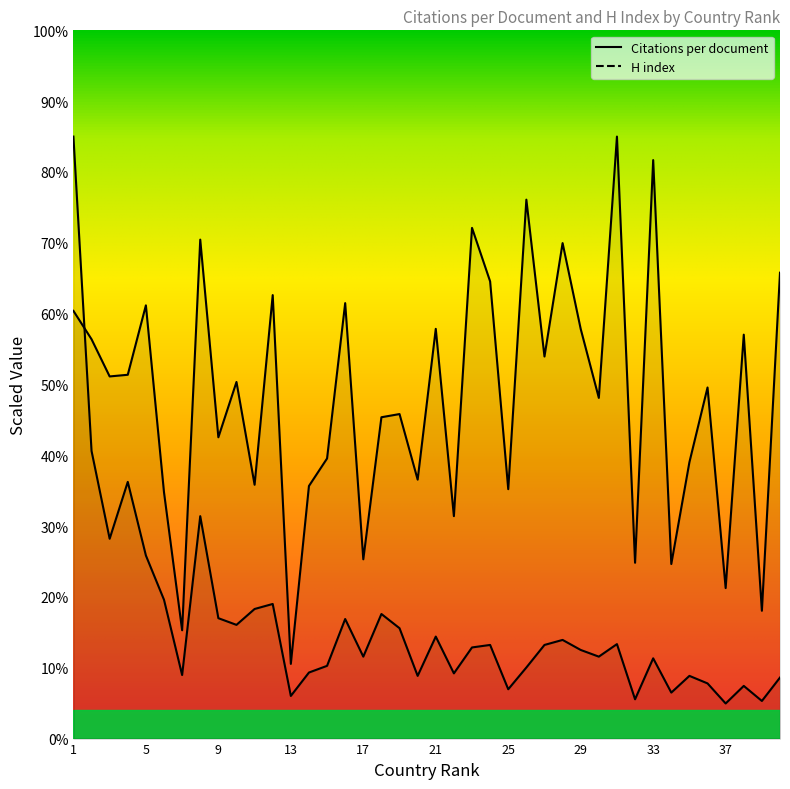

Reading left to right, extract all data points from this chart.

Citations per document: 452.9	422.9	383.5	385.3	458.8	260.7	114.7	528.4	319.0	377.6	268.8	469.6	79.1	267.5	296.6	461.1	189.8	340.3	343.7	274.2	433.9	235.5	540.8	484.1	264.1	570.7	404.6	524.7	433.7	360.8	637.5	186.2	612.6	184.9	292.7	371.8	159.4	427.7	135.4	493.4
H index: 637.5	304.6	211.6	271.8	193.9	147.0	67.3	235.5	127.5	120.4	137.2	142.6	45.2	69.9	77.0	126.6	86.8	131.9	116.9	66.4	108.0	69.1	96.5	99.2	52.2	75.3	99.2	104.5	93.9	86.8	100.1	41.6	85.0	48.7	66.4	58.4	37.2	55.8	39.8	64.6